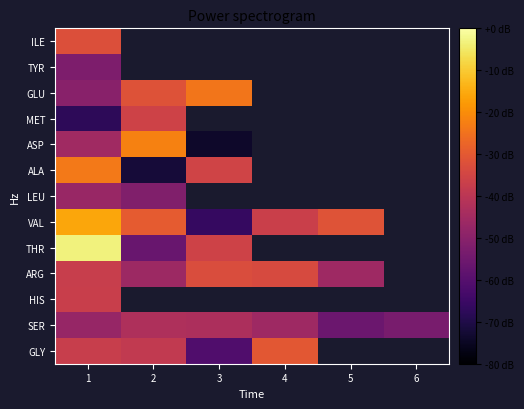

List the series in order of their peak value, lowest first.

TYR, LEU, SER, HIS, MET, ARG, ILE, GLY, GLU, ALA, ASP, VAL, THR